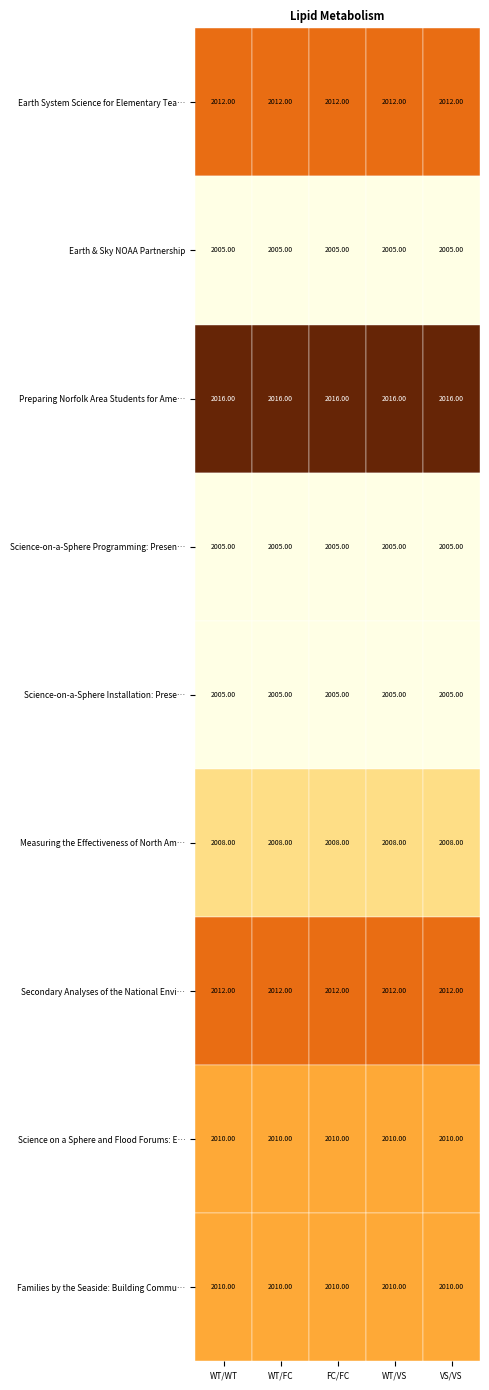

What is the spread (max minus min) of values at VS/VS?

11